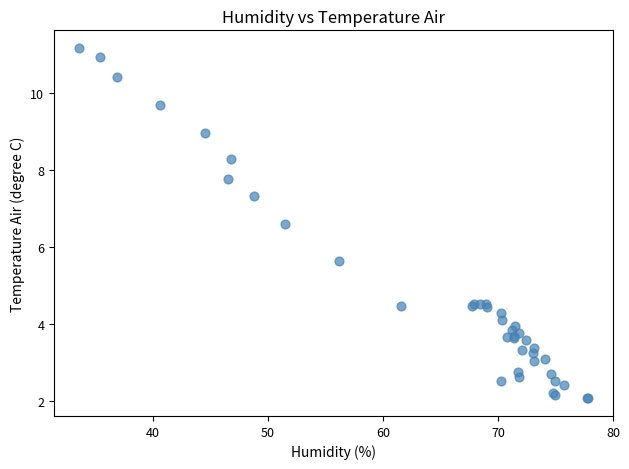

What Y value in the scatter plot is closest to 6?

5.6